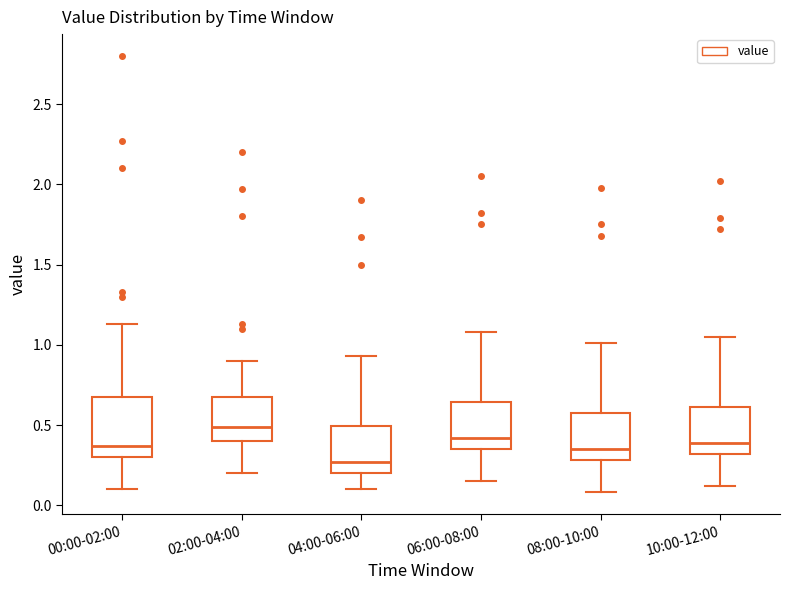

Reading left to right, transcribe this box plot: for each box, give where its median line is, the range the box spans, and where its two whiskers end, as read against the y-axis. The values are not printed on the chart, so give them approximately, as read against the axis.

00:00-02:00: median 0.35, box 0.30 to 0.65, whiskers 0.10 to 1.15
02:00-04:00: median 0.50, box 0.40 to 0.70, whiskers 0.20 to 0.90
04:00-06:00: median 0.25, box 0.20 to 0.50, whiskers 0.10 to 0.95
06:00-08:00: median 0.40, box 0.35 to 0.65, whiskers 0.15 to 1.10
08:00-10:00: median 0.35, box 0.30 to 0.60, whiskers 0.10 to 1.00
10:00-12:00: median 0.40, box 0.30 to 0.60, whiskers 0.10 to 1.05